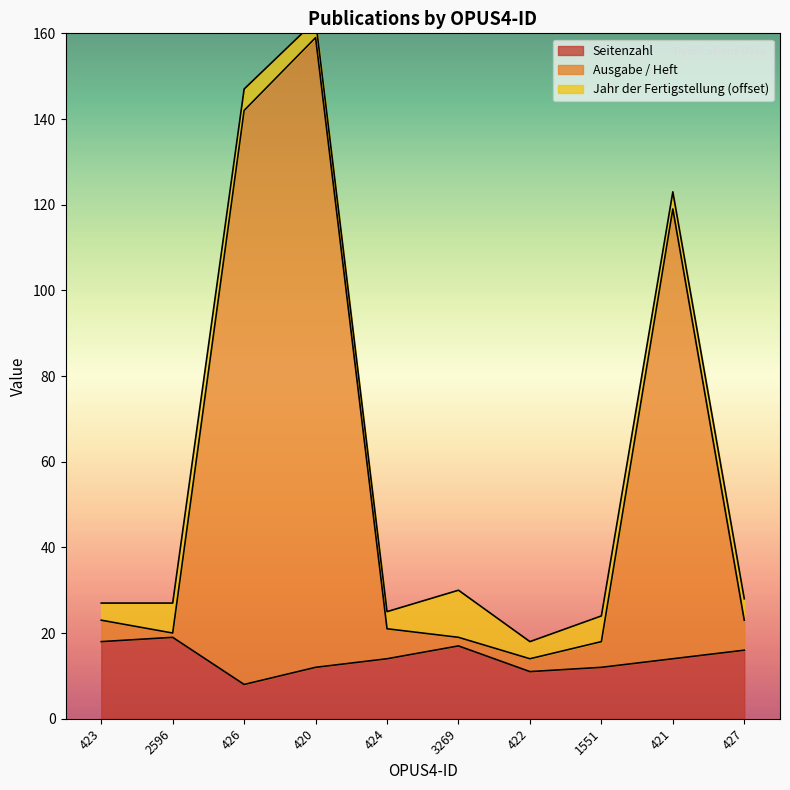

Which series has the largest total across all categories?

Ausgabe / Heft